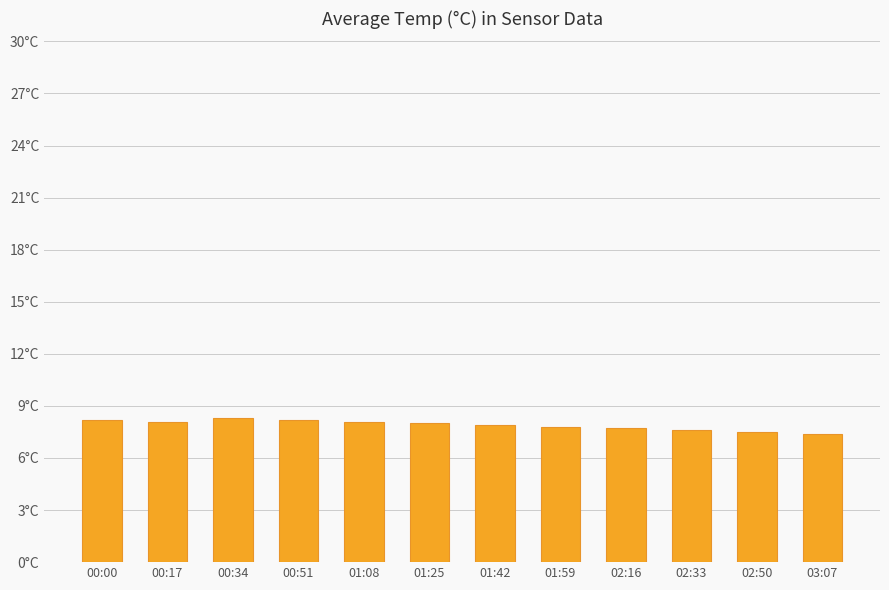

The chart shows a value of 8.1 at 01:08. True or false?

True